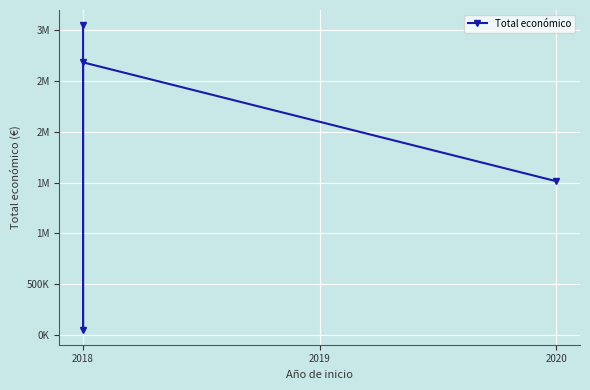

How many interior local valleys (lower than both neighbors) does the data have?

1